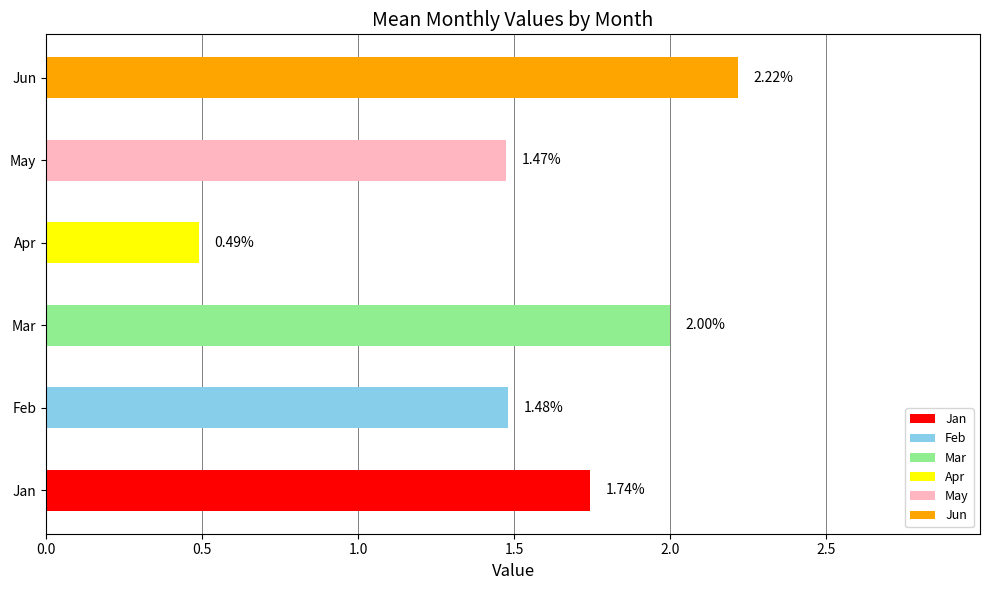

Is the value of Feb at pct35 greater than the value of May at pct35?

Yes